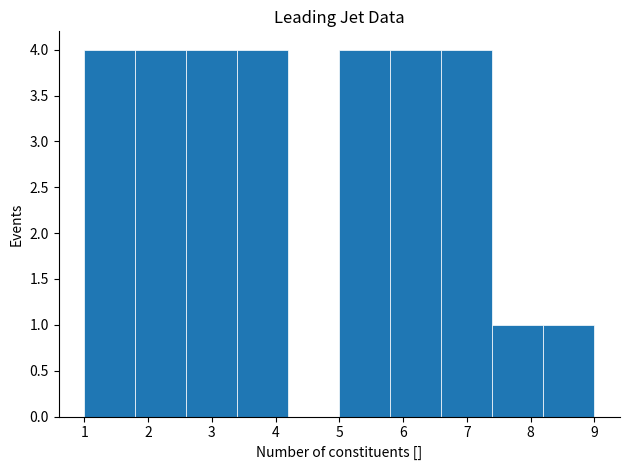

Reading left to right, list every bar in this chart as the range it spans on the x-axis followed by its height. The values are not printed on the chart, so give them approximately, as read against the axis.

1.0 to 1.8: 4
1.8 to 2.6: 4
2.6 to 3.4: 4
3.4 to 4.2: 4
4.2 to 5.0: 0
5.0 to 5.8: 4
5.8 to 6.6: 4
6.6 to 7.4: 4
7.4 to 8.2: 1
8.2 to 9.0: 1